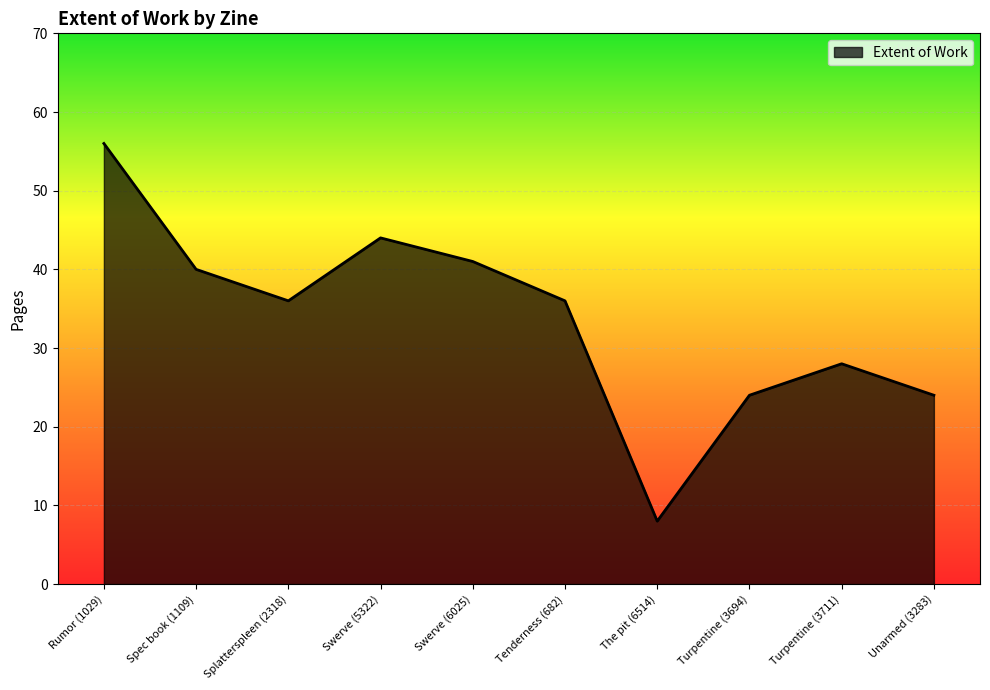

Reading left to right, transcribe all the data shown in this chart.

Rumor (1029)=56	Spec book (1109)=40	Splatterspleen (2318)=36	Swerve (5322)=44	Swerve (6025)=41	Tenderness (682)=36	The pit (6514)=8	Turpentine (3694)=24	Turpentine (3711)=28	Unarmed (3283)=24